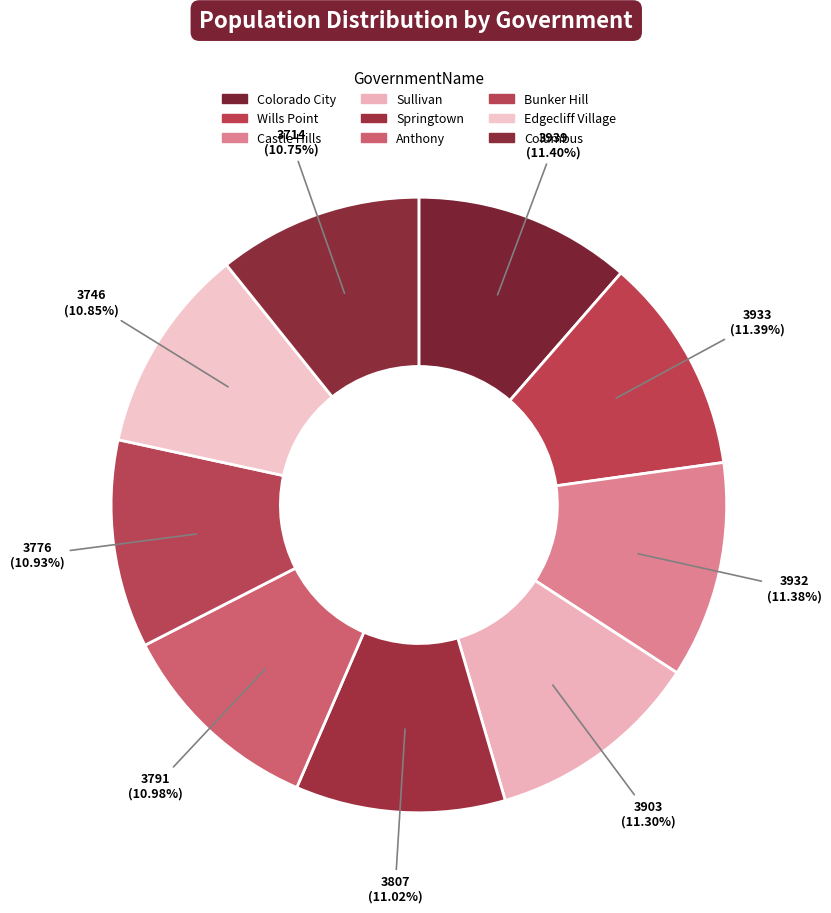

Is Bunker Hill the majority of the pie?

No